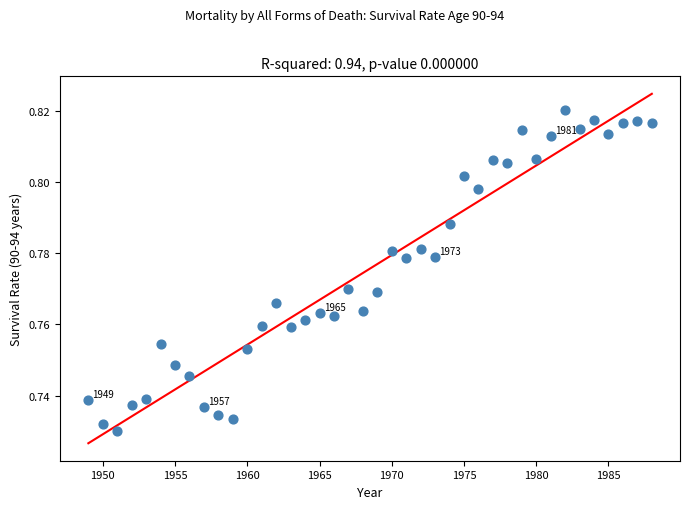

What is the range of X values (max minus min)?

39.0